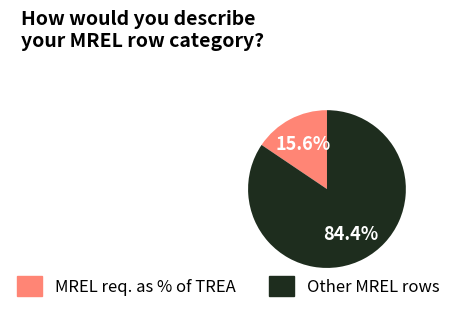

What is the smallest slice in the pie chart?

MREL req. as % of TREA